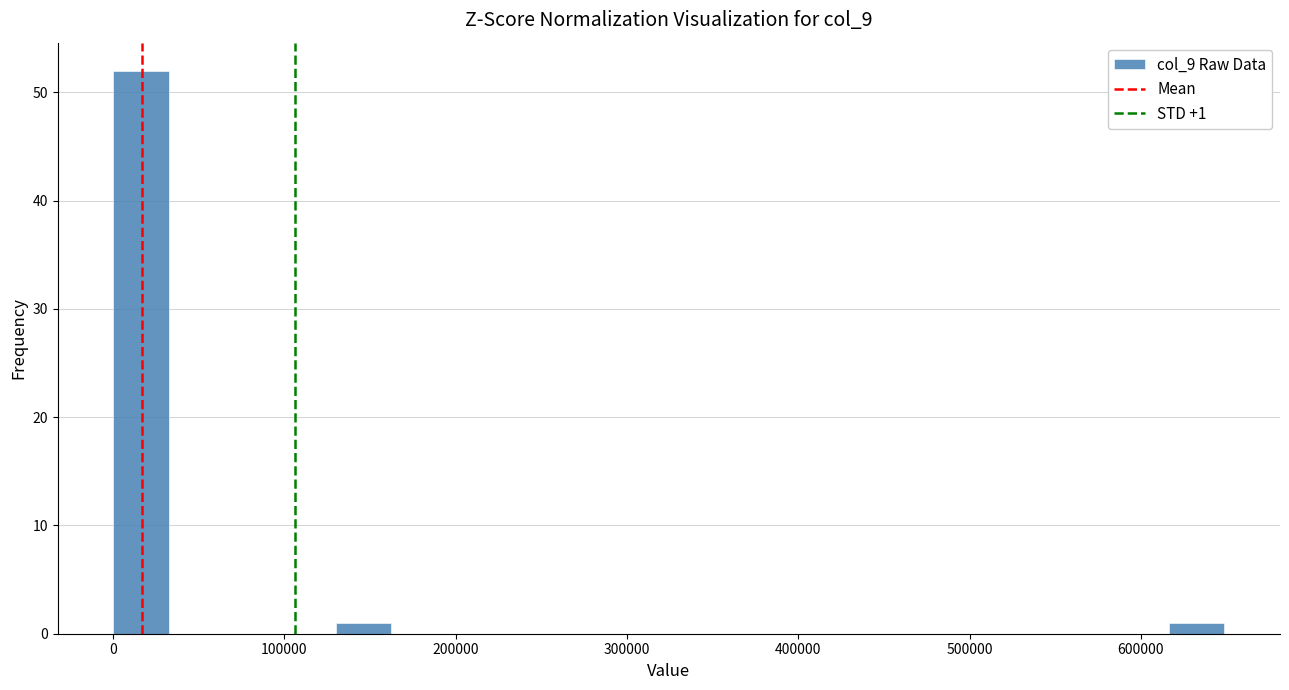

Around what value on the x-axis is the tallest bar? Give the approximate position of its centre, as read against the axis.

20000